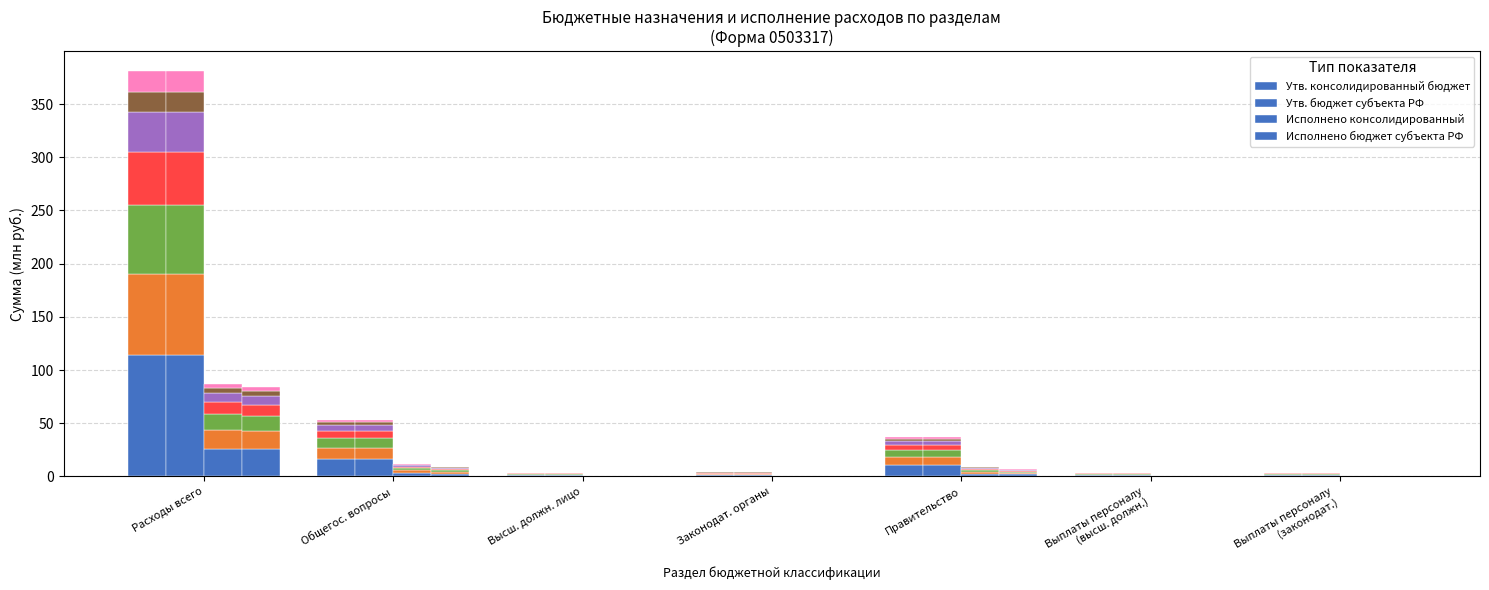

What is the approximate value of Утв. консолидированный бюджет at Общегос. вопросы?

16.0